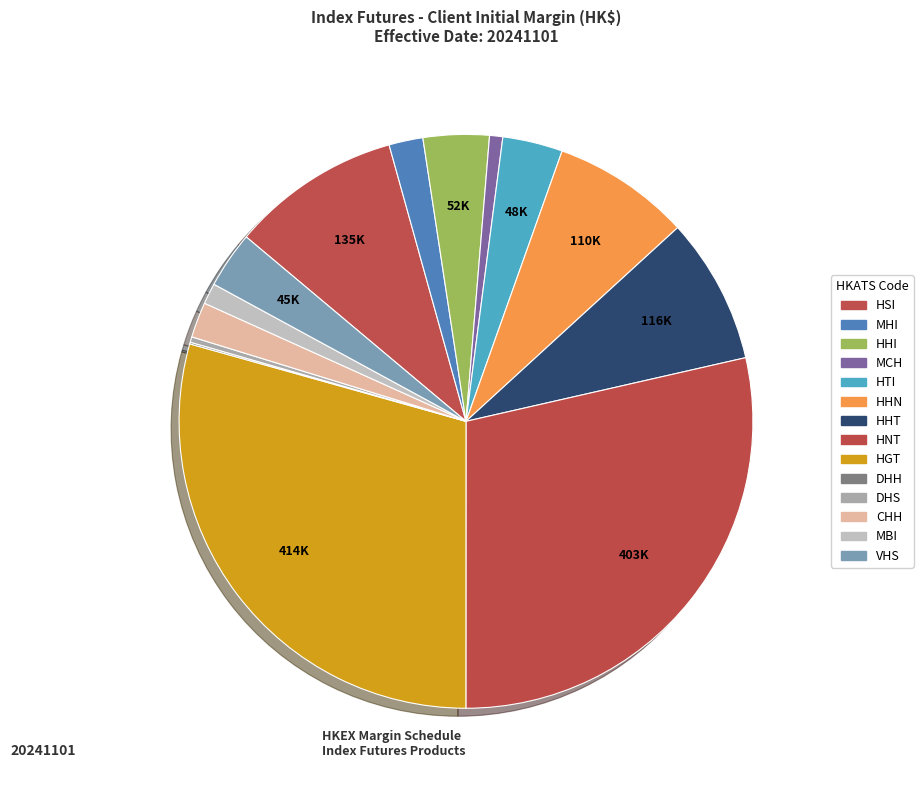

What portion of the pie excludes VHS?

96.8%